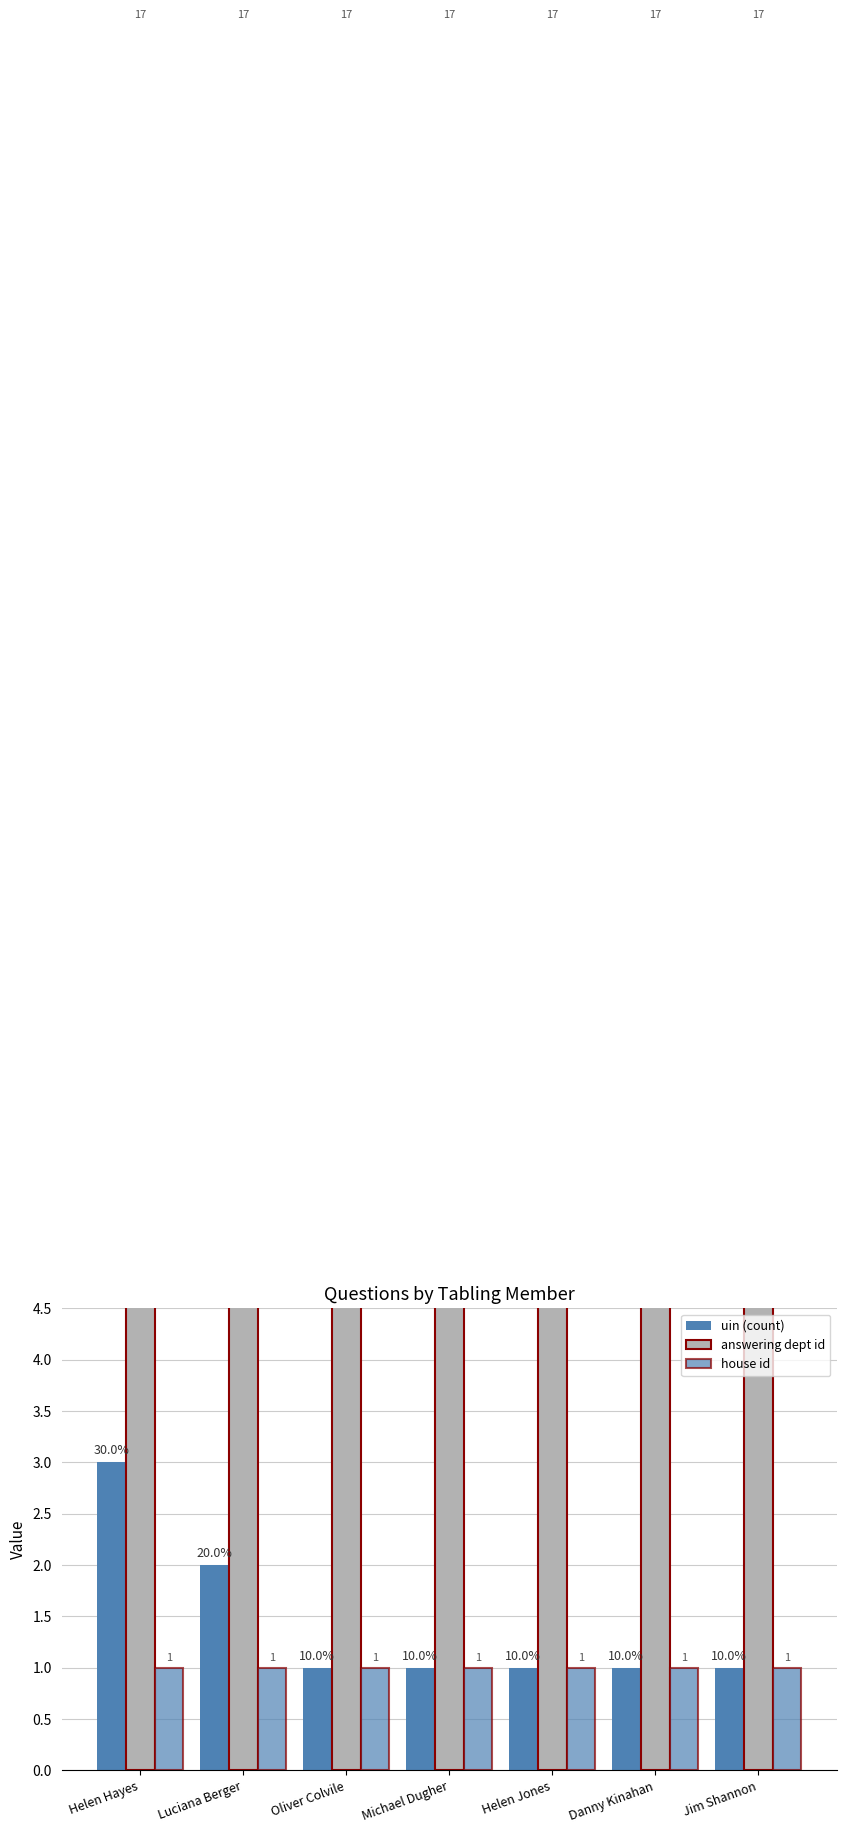

Count the uin (count) values in the range 1 to 2.

6